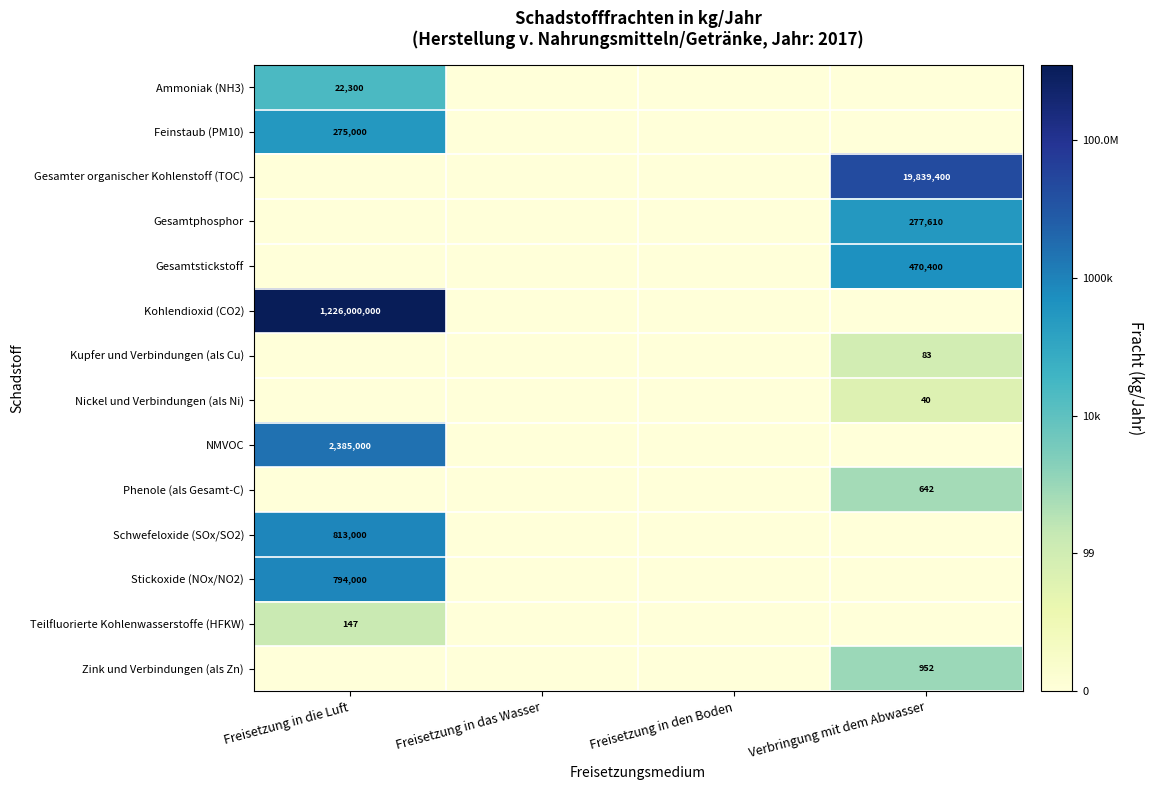

Is it true that Stickoxide (NOx/NO2) equals 253507 at Freisetzung in die Luft?

False